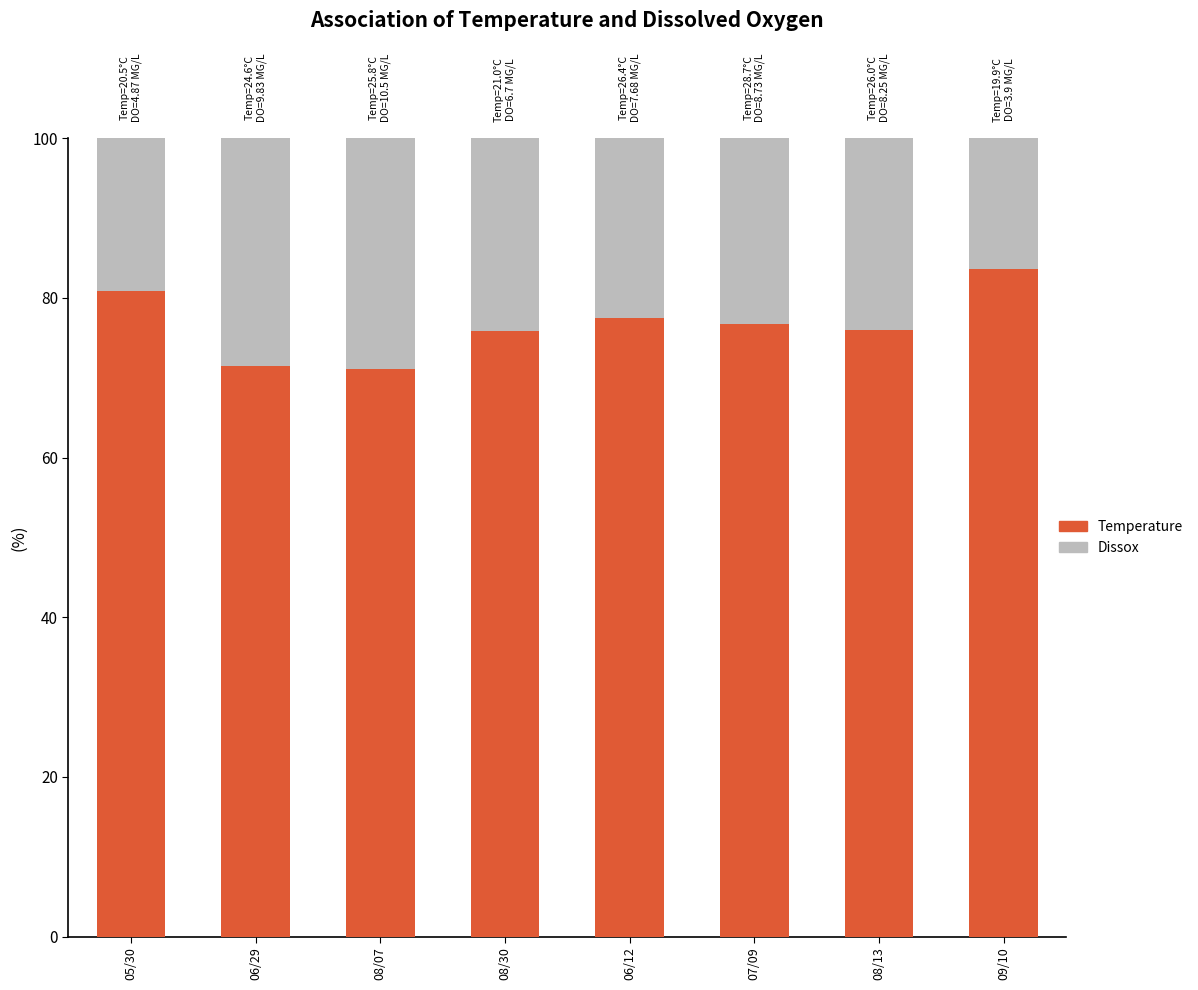

The Temperature series shows 28.7 at 08/13. True or false?

False